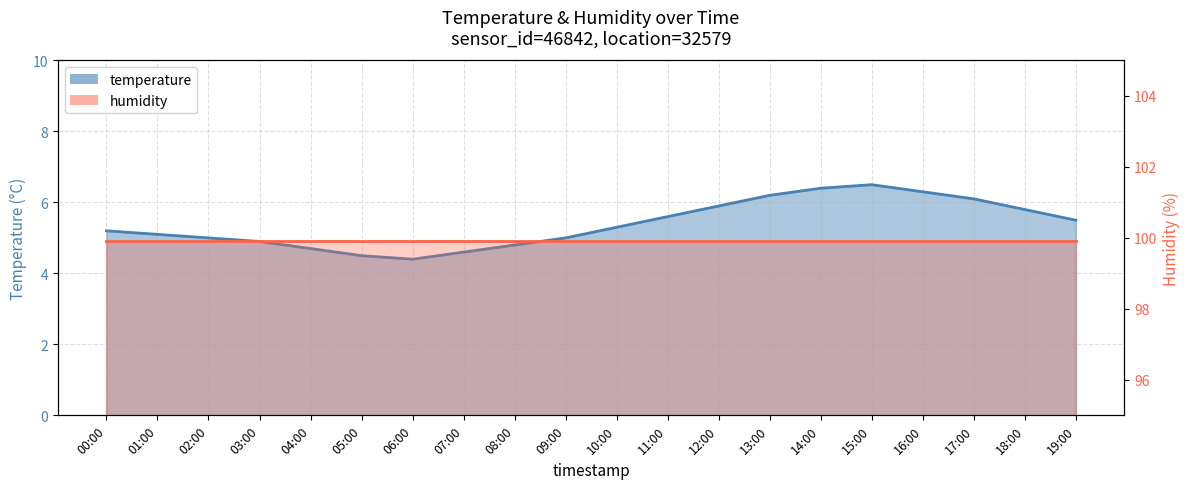

List the labels in order of value, smallest first.

06:00, 05:00, 07:00, 04:00, 08:00, 03:00, 02:00, 09:00, 01:00, 00:00, 10:00, 19:00, 11:00, 18:00, 12:00, 17:00, 13:00, 16:00, 14:00, 15:00